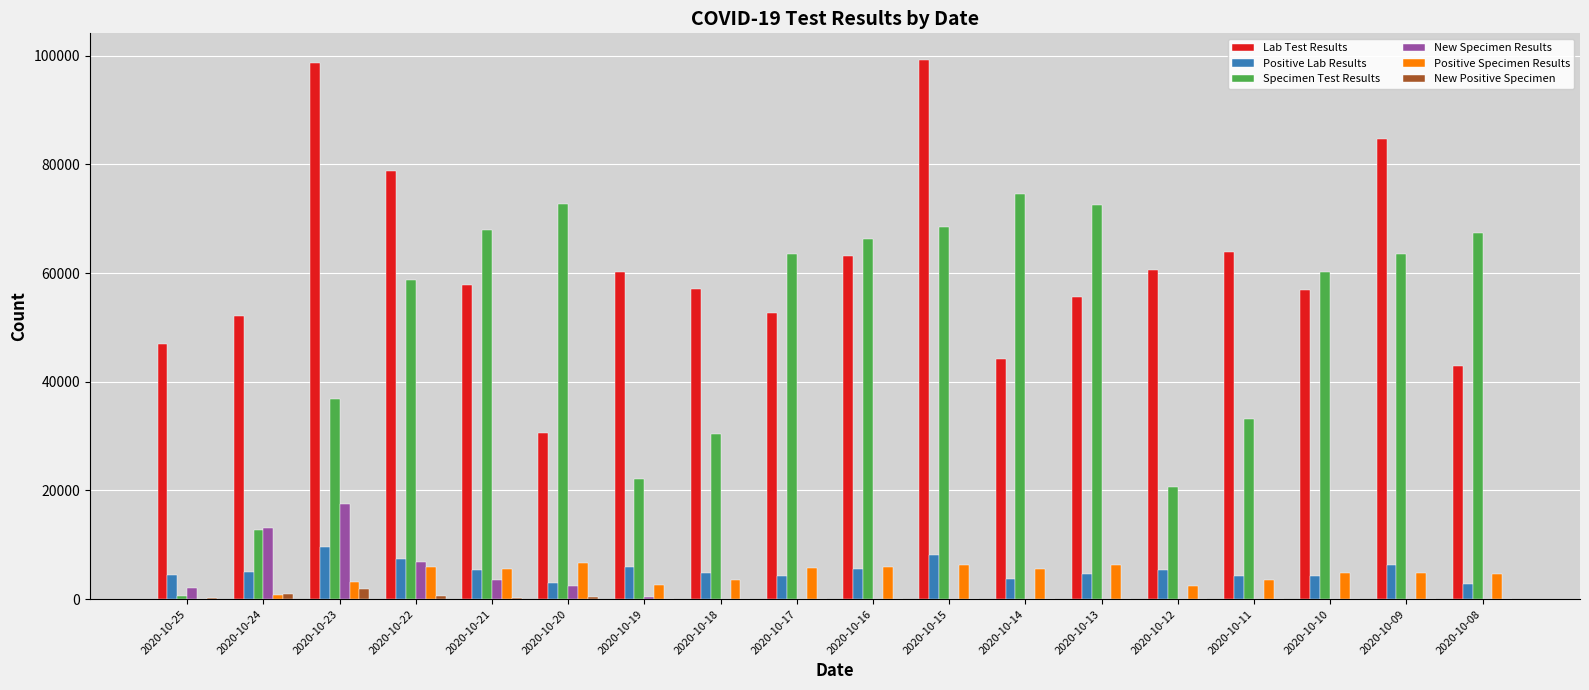

What is the sum of all Positive Specimen Results values?

78132